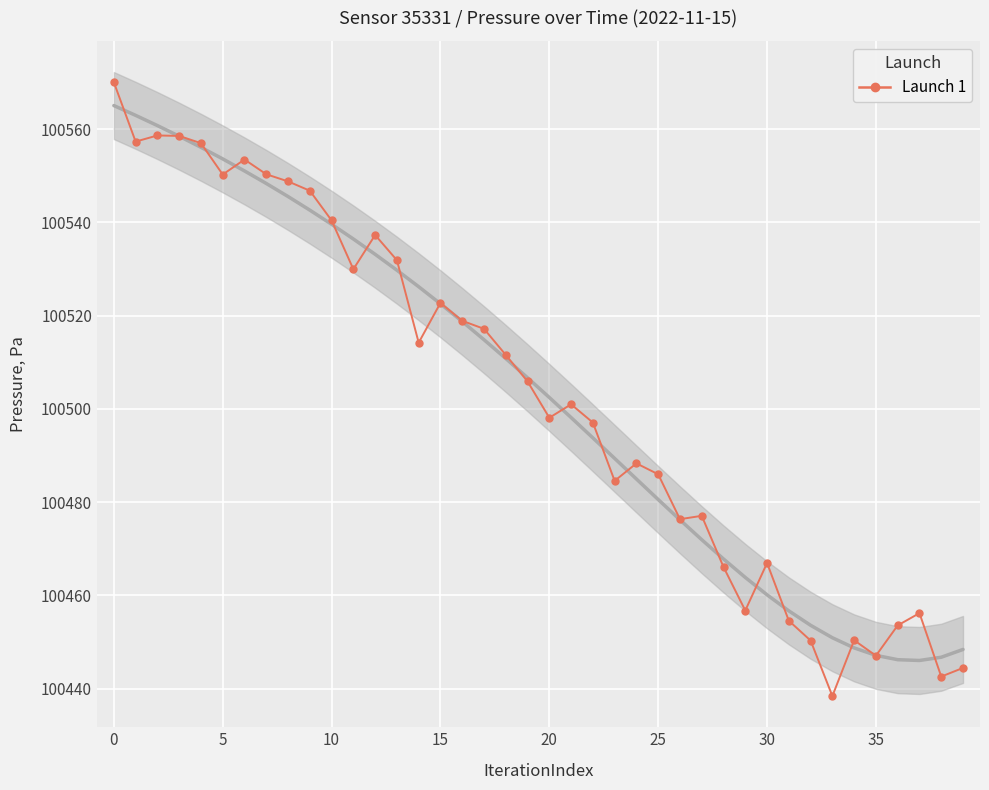

Which category has the lowest value across all series?

33